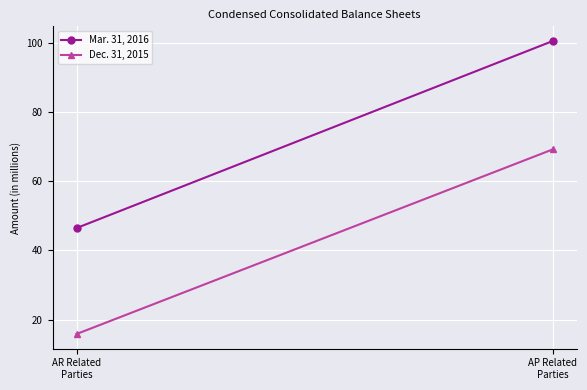

Which category has the highest value across all series?

AP Related
Parties